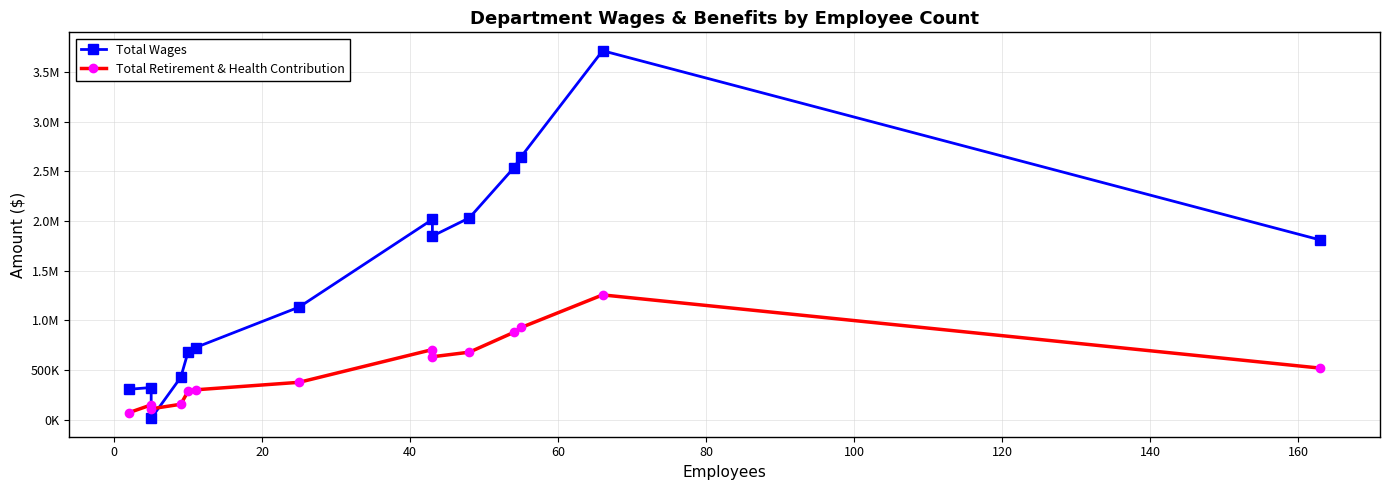

What is the average value of the Total Wages series?

1445246